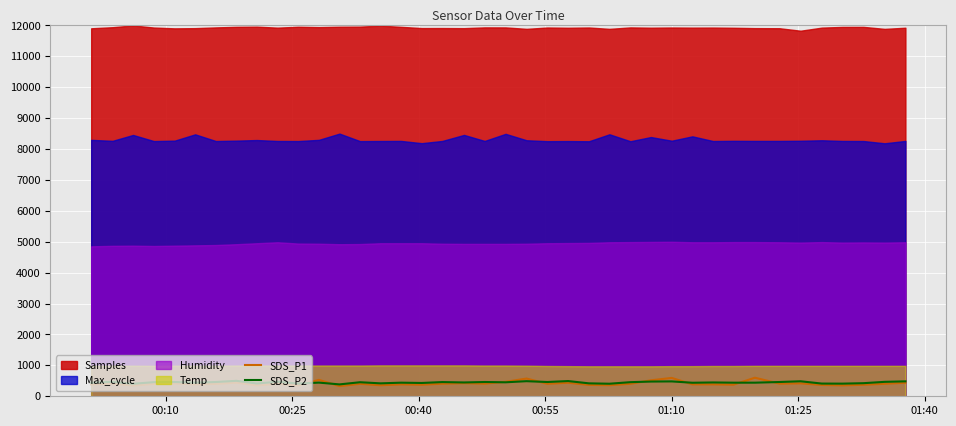

What is the difference between the maximum and second lowest values in the SDS_P1 series?

254.8